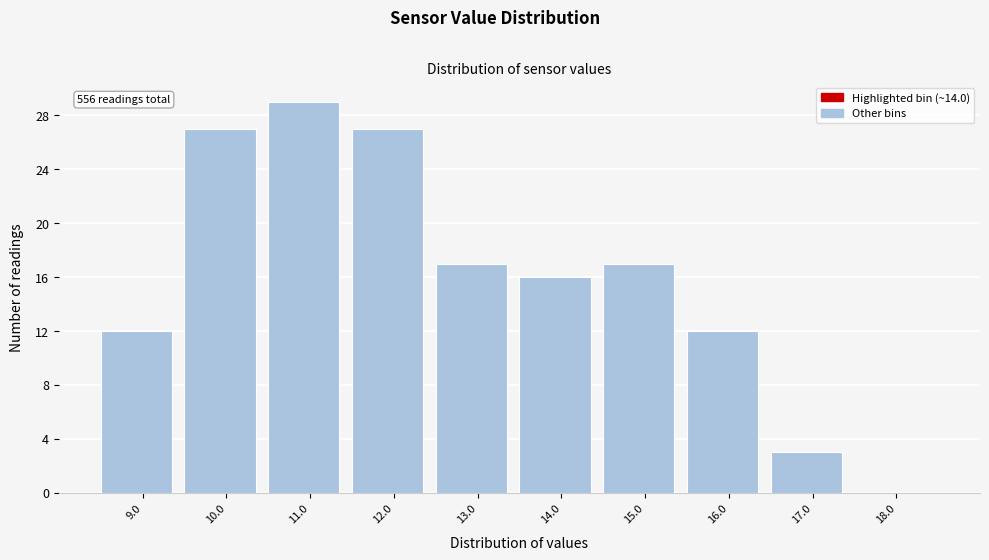

Reading right to left, extract all data points from this chart.

18.0=0	17.0=3	16.0=12	15.0=17	14.0=16	13.0=17	12.0=27	11.0=29	10.0=27	9.0=12